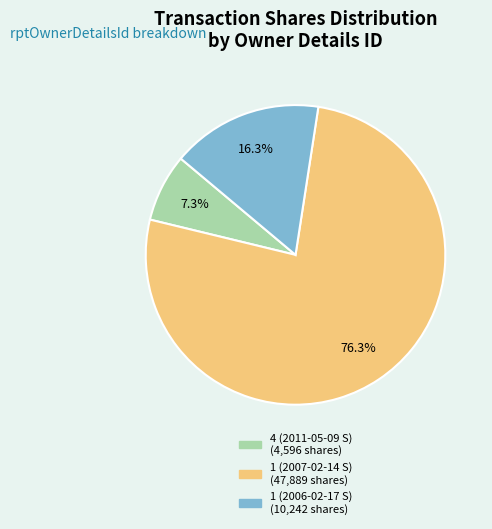

To the nearest percent, what is the combined percentage of 1 (2006-02-17 S) and 1 (2007-02-14 S)?

93%